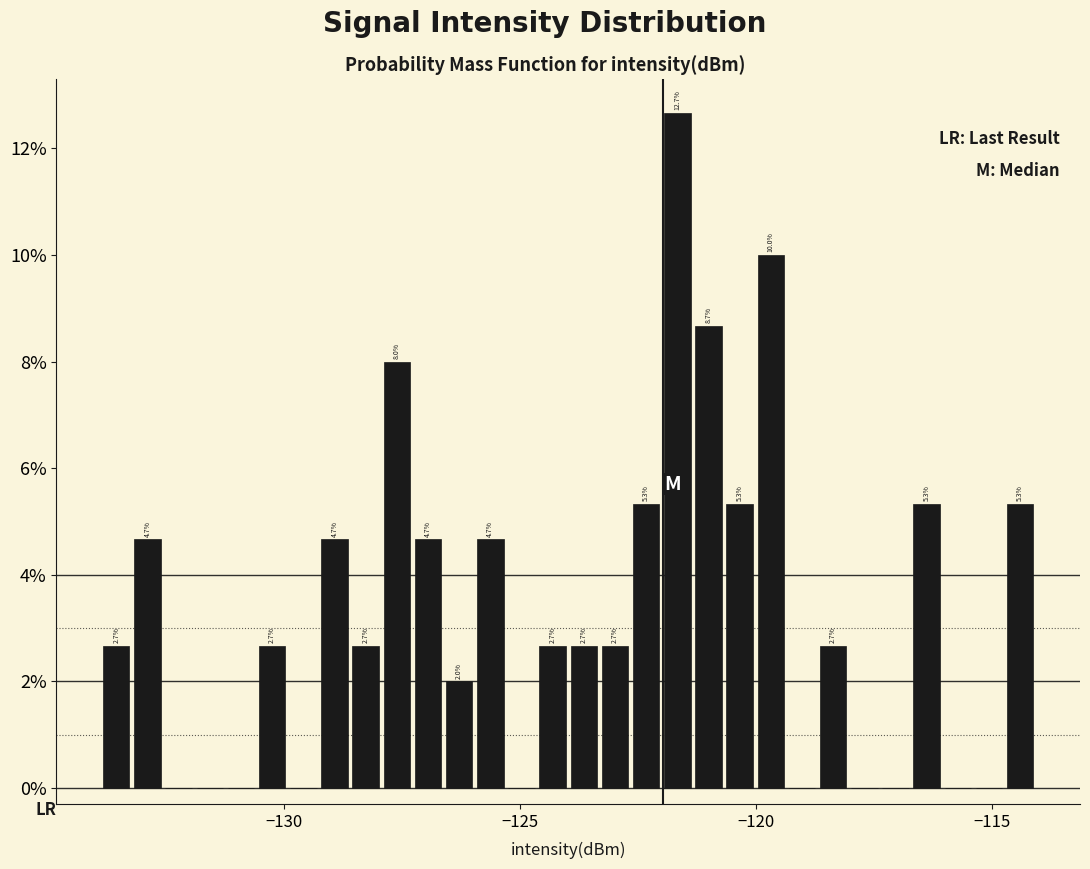

Read against the x-axis, roughly where is the centre of the tallest bar?

-121.5